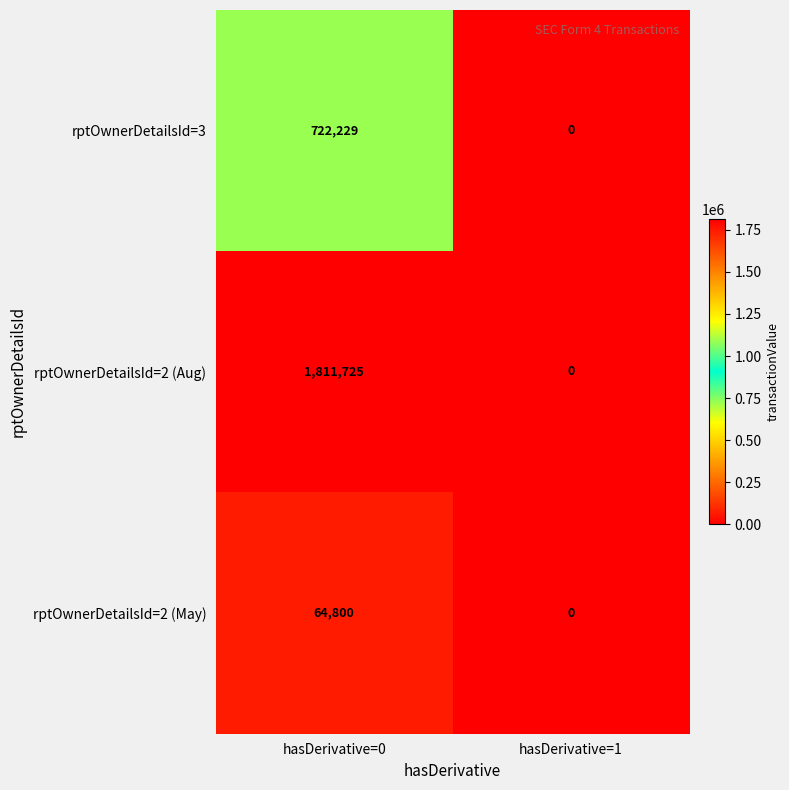

Rank the series at hasDerivative=0 from lowest to highest value.

rptOwnerDetailsId=2 (May), rptOwnerDetailsId=3, rptOwnerDetailsId=2 (Aug)